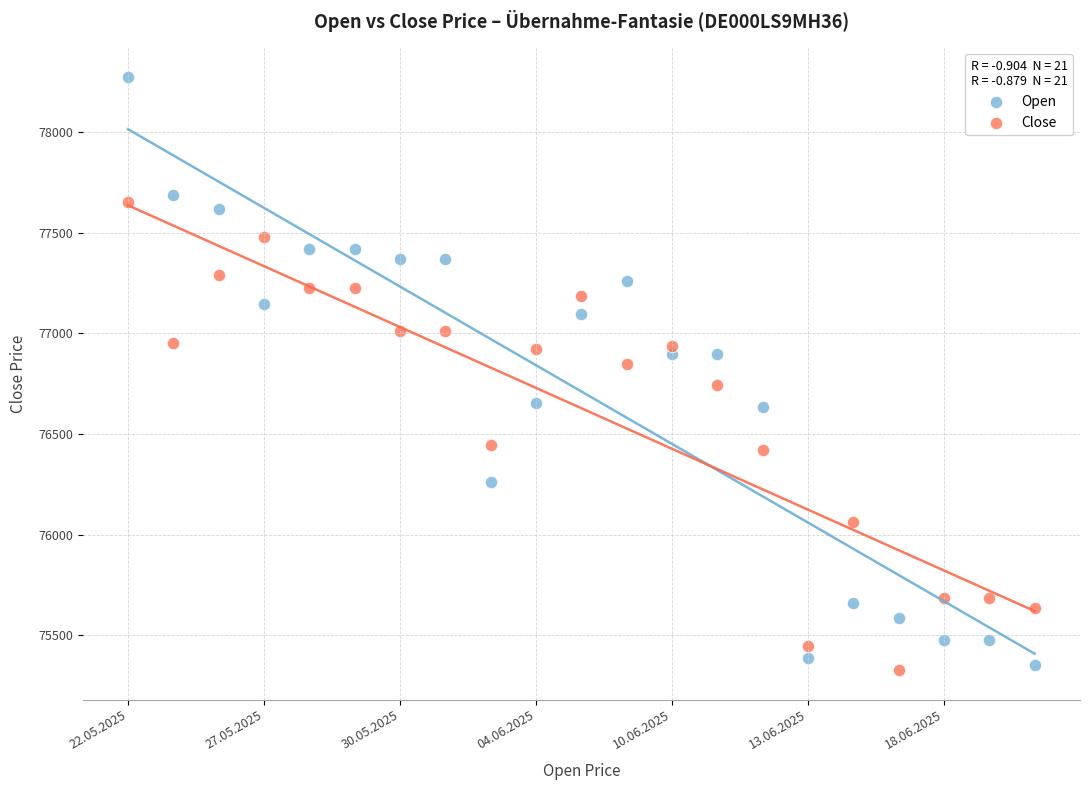

What are all the series names shown in the legend?

Open, Close